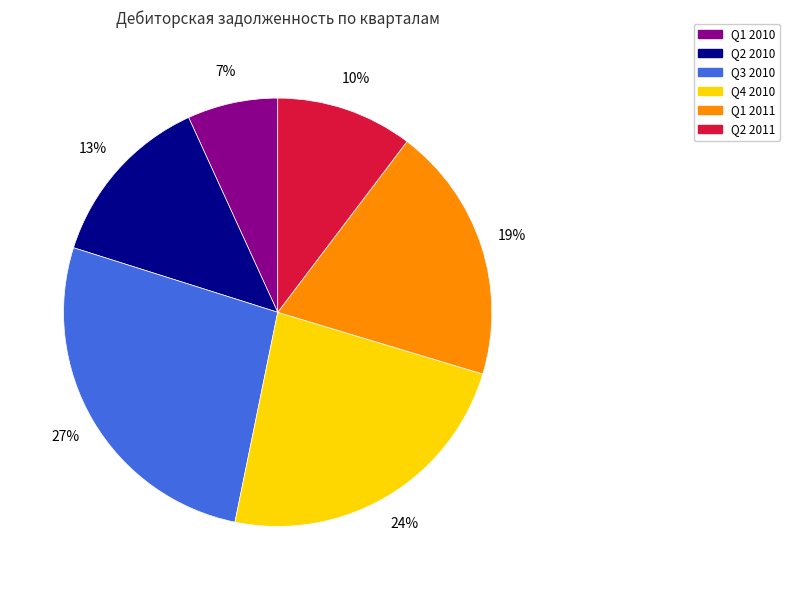

Which slice is the smallest?

Q1 2010